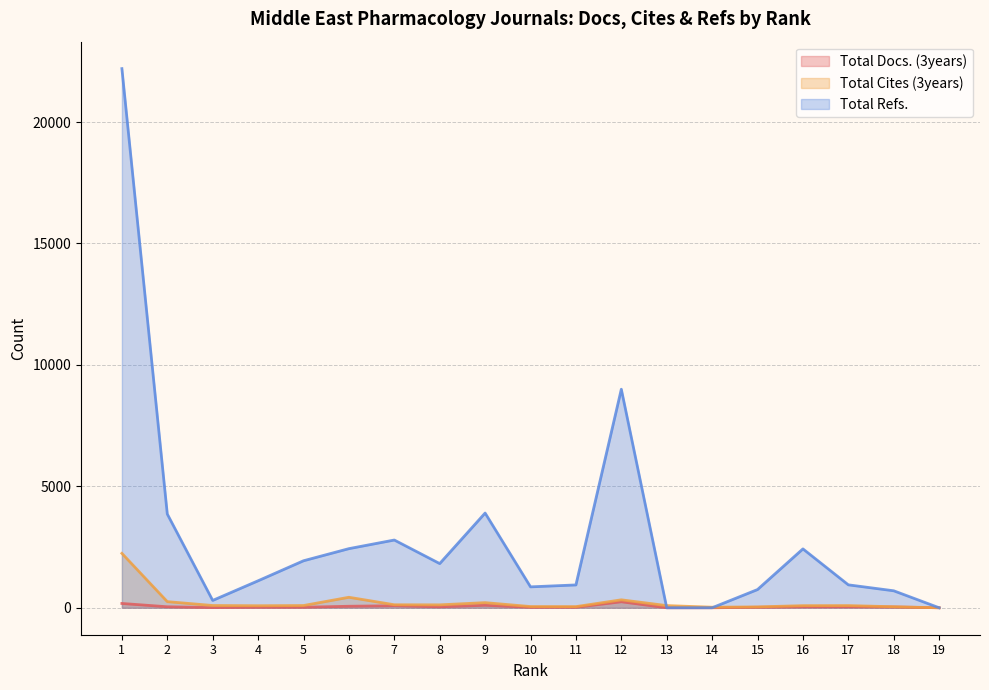

True or false: Total Cites (3years) and Total Docs. (3years) intersect in this chart.

False